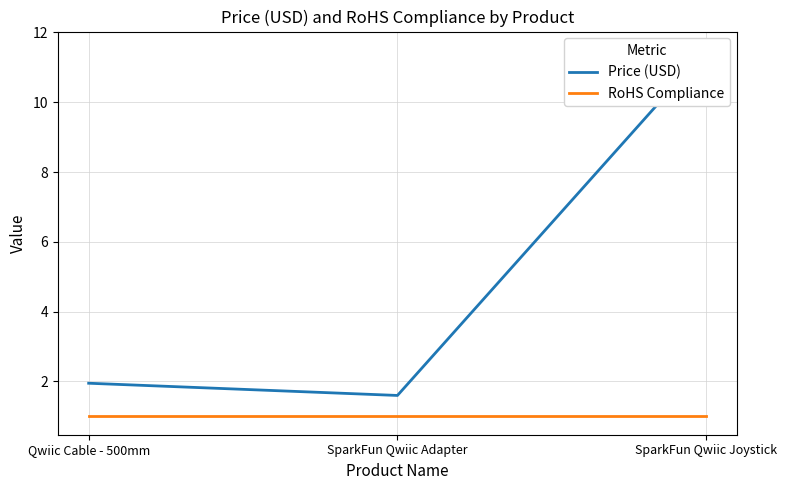

Rank the categories by Price (USD) value from lowest to highest.

SparkFun Qwiic Adapter, Qwiic Cable - 500mm, SparkFun Qwiic Joystick